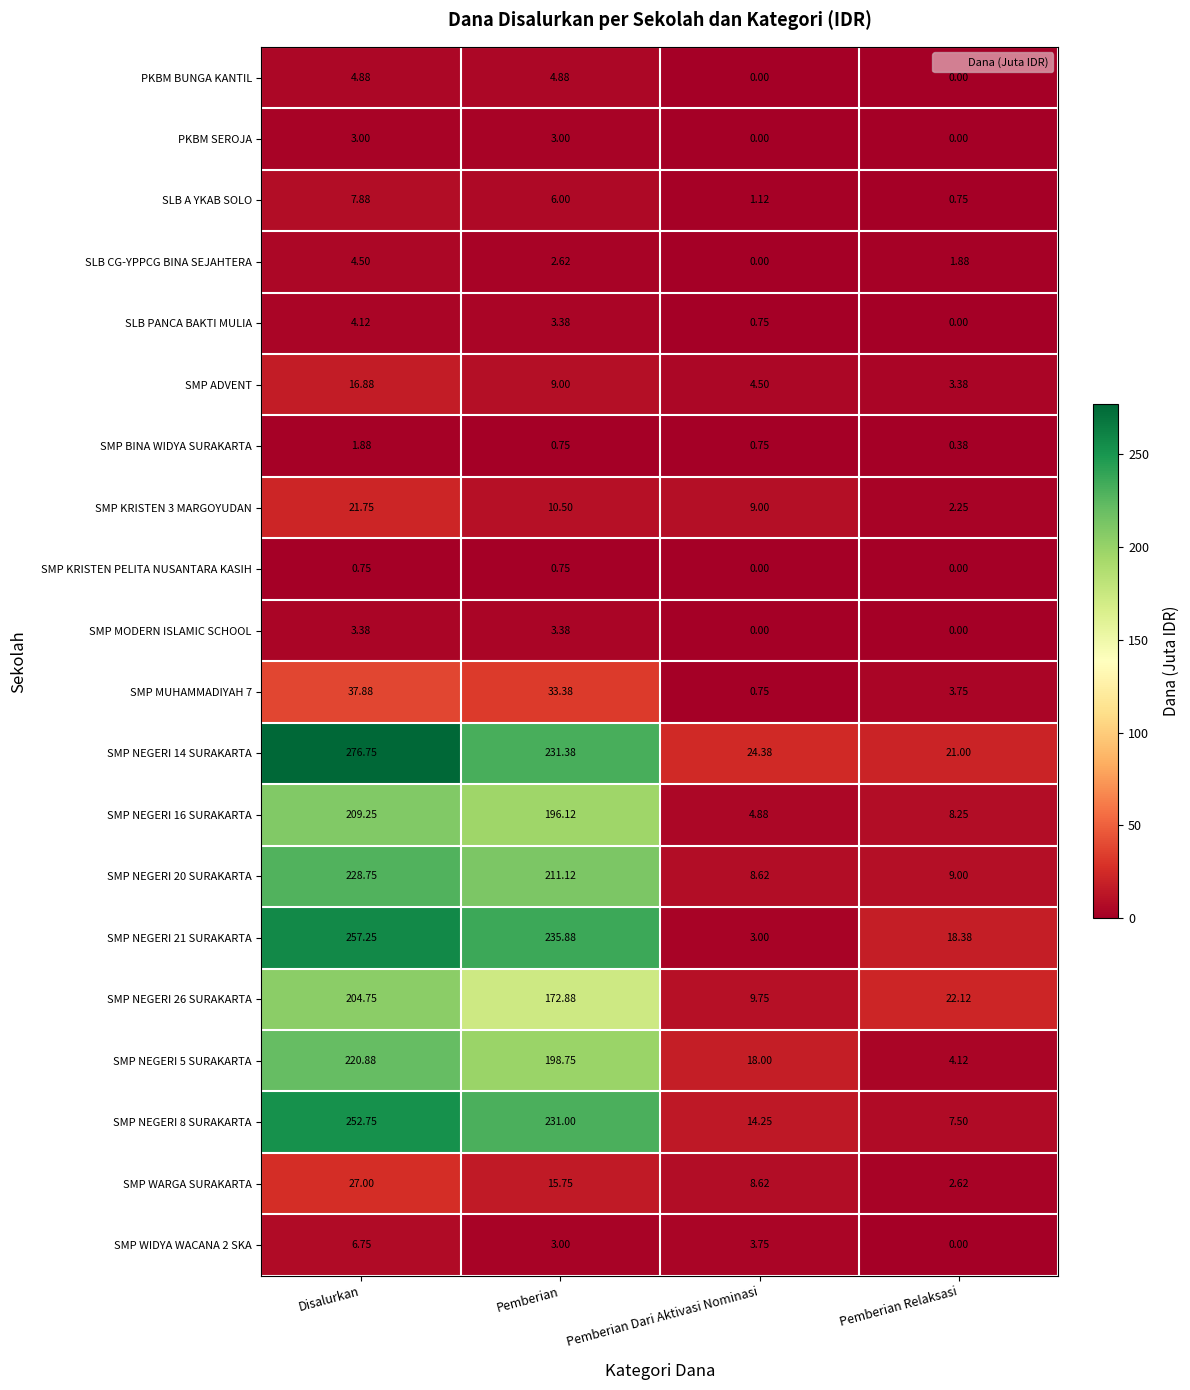

Rank the categories by SLB CG-YPPCG BINA SEJAHTERA value from lowest to highest.

Pemberian Dari Aktivasi Nominasi, Pemberian Relaksasi, Pemberian, Disalurkan